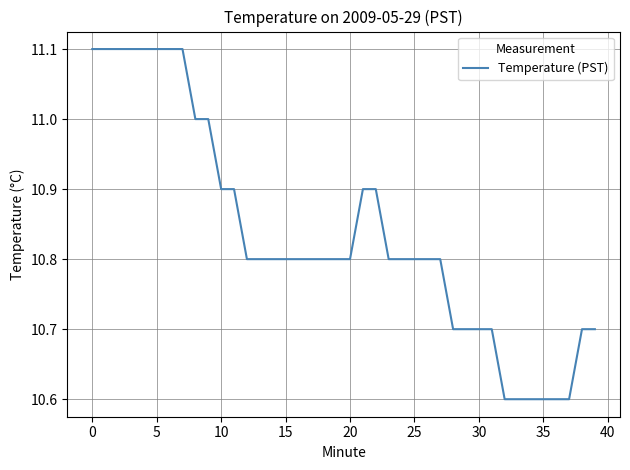

What is the difference between the maximum and minimum values?

0.5